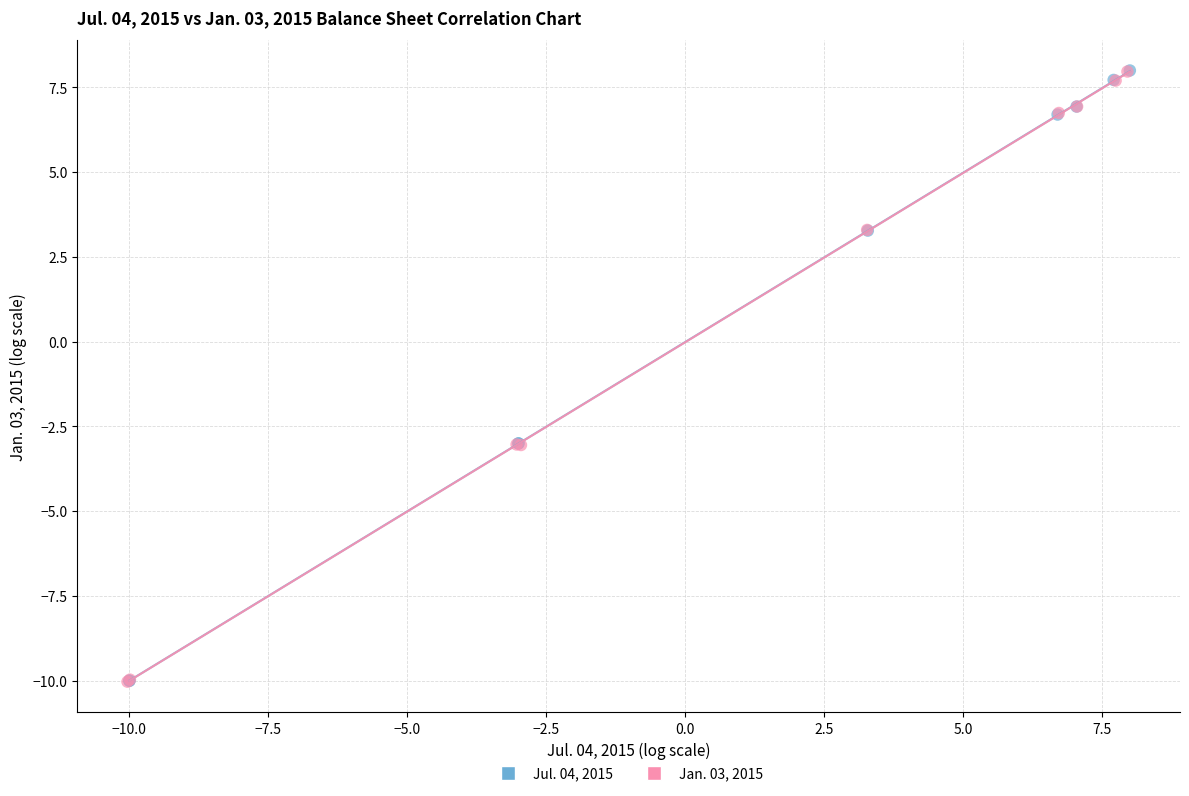

What are all the series names shown in the legend?

Jul. 04, 2015, Jan. 03, 2015